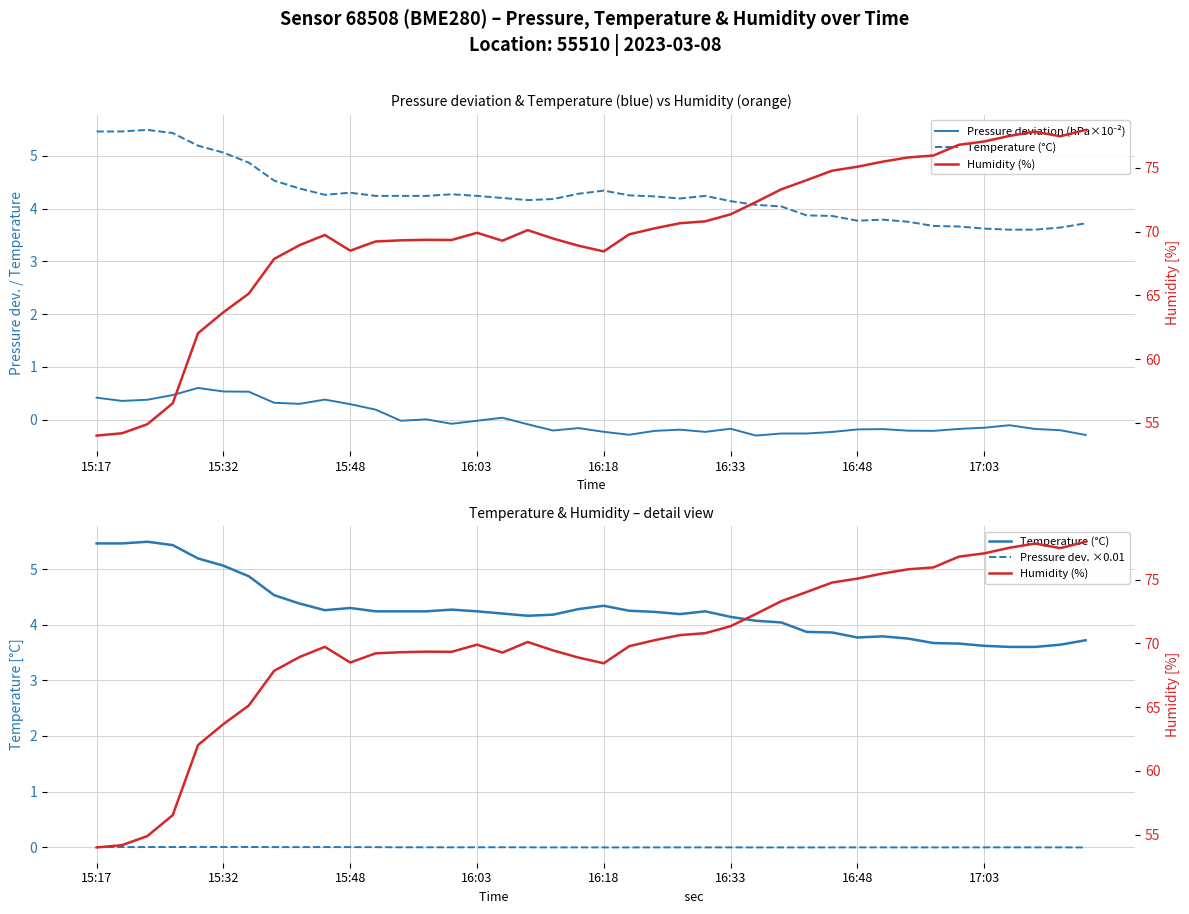

Which series has the largest range (max minus min)?

Humidity (%)